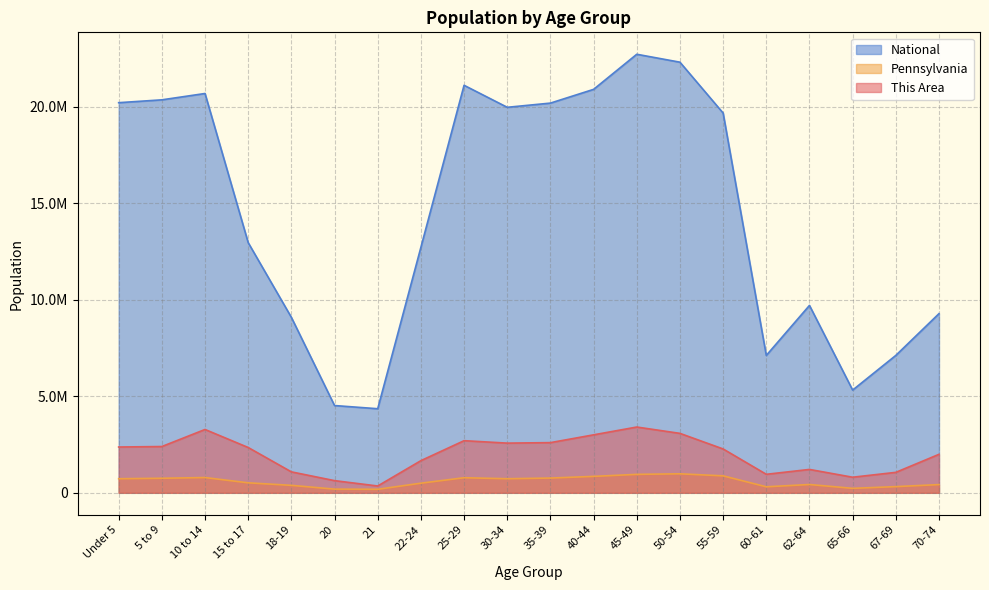

Which series has the widest spread of values?

National